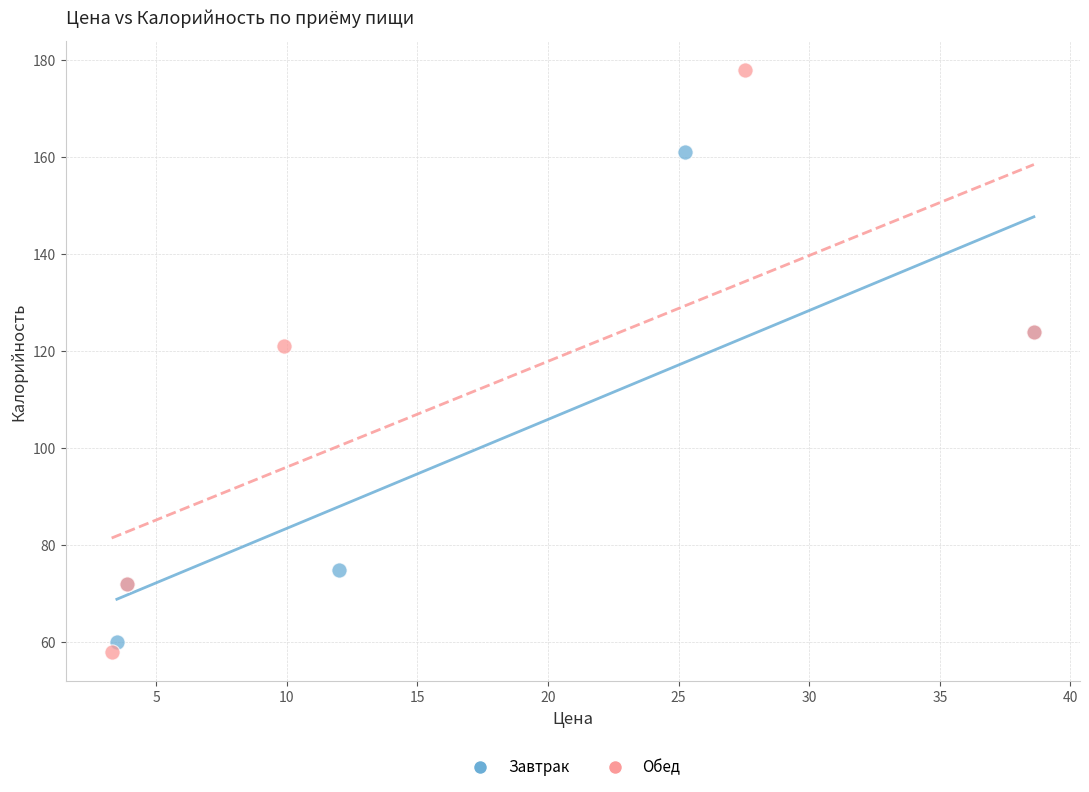

Which series reaches the minimum Y coordinate?

Обед